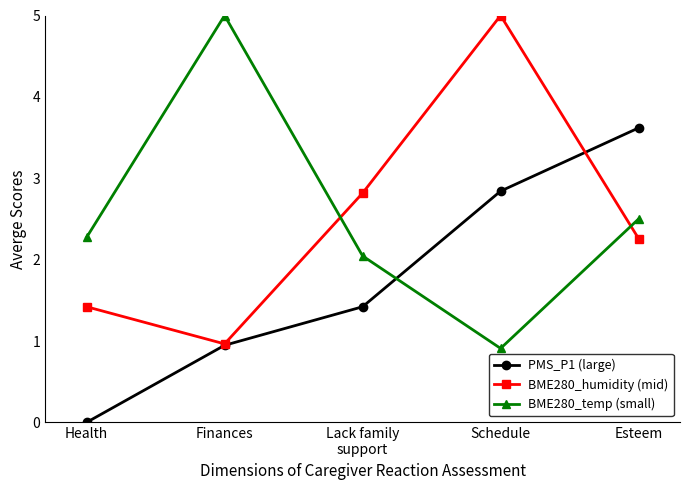

The value of BME280_temp (small) at Schedule is 1.5. True or false?

False